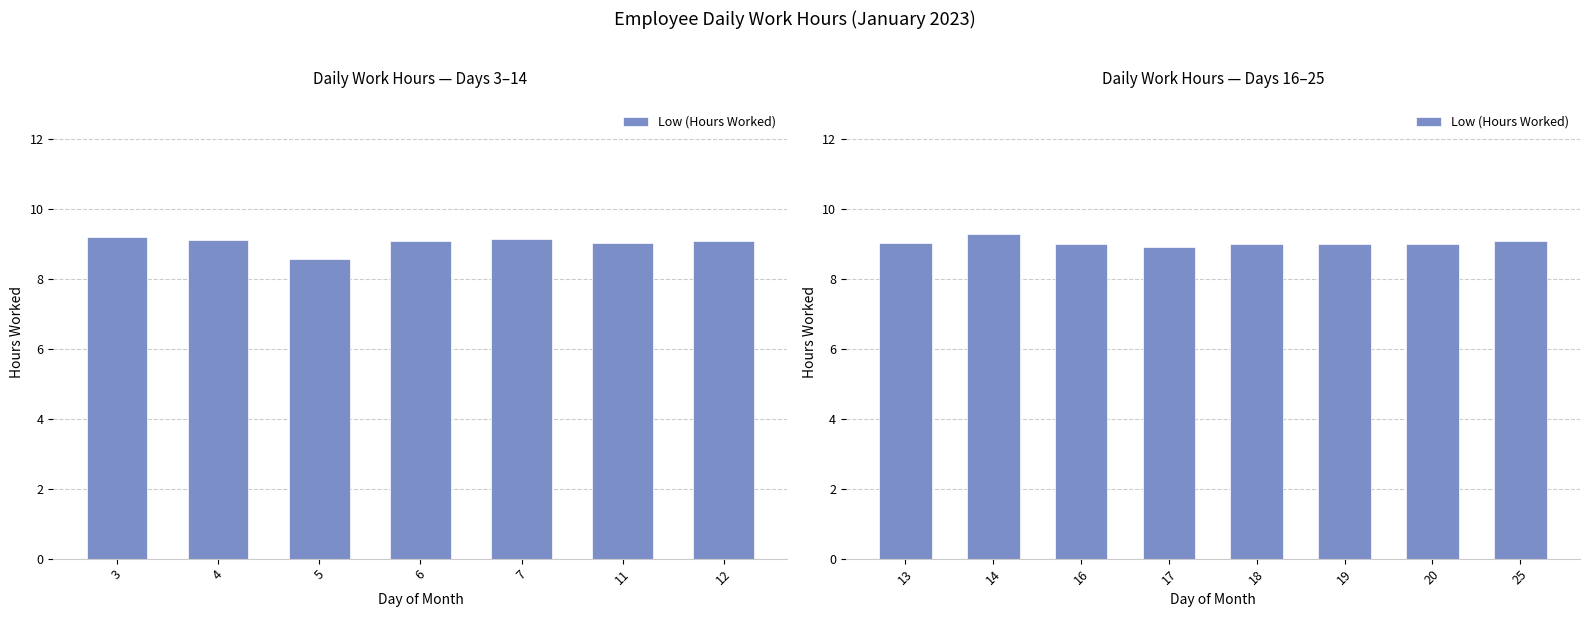

The chart shows a value of 15.1 at 13. True or false?

False